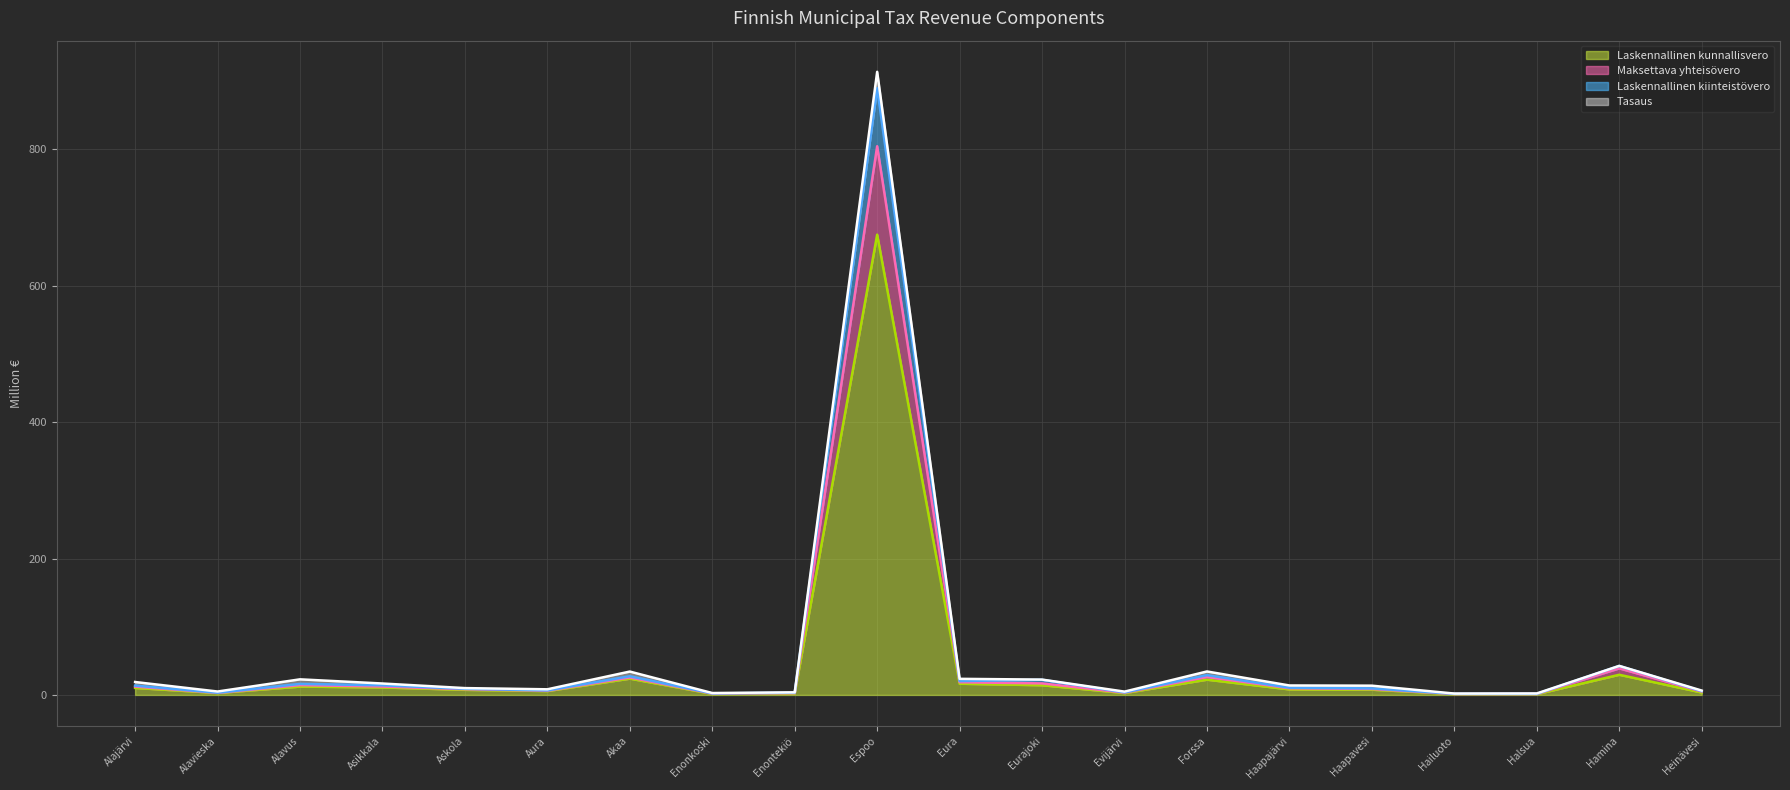

What is the maximum value shown in the chart?

889.8